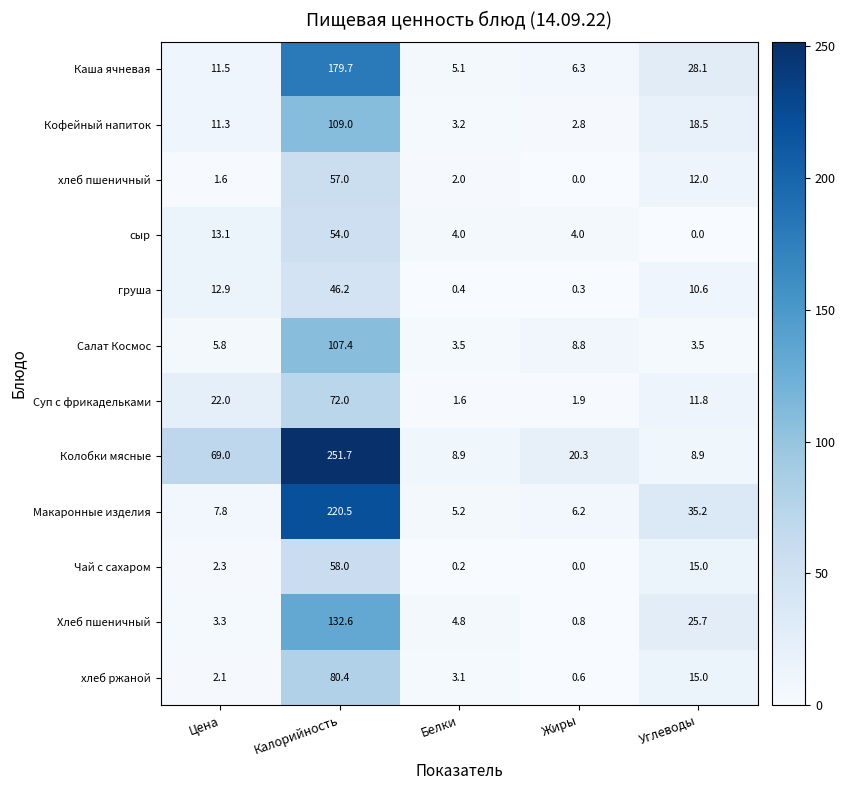

The value of Кофейный напиток at Углеводы is 18.5. True or false?

True